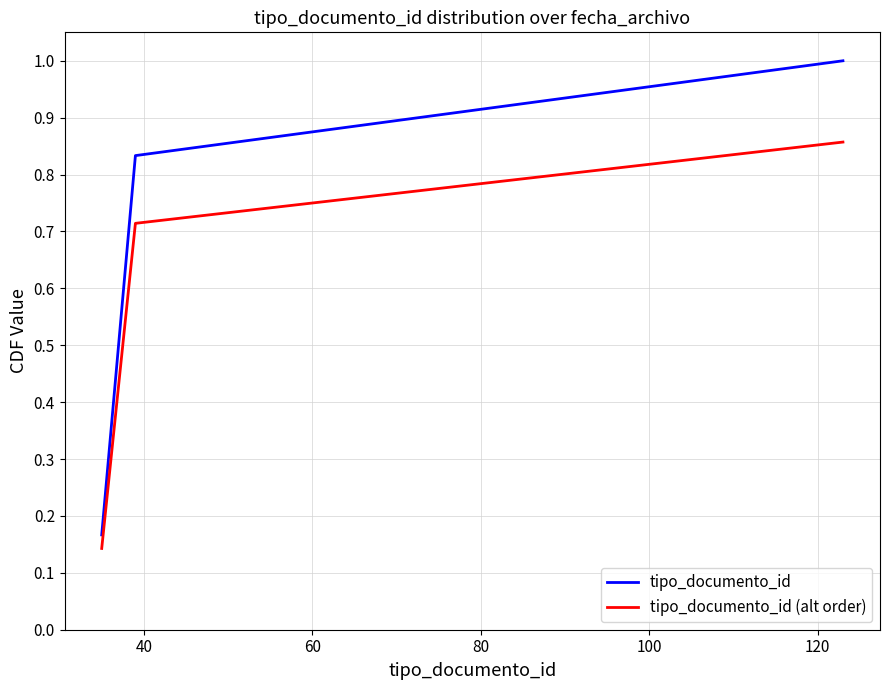

True or false: tipo_documento_id (alt order) and tipo_documento_id cross at least once.

False